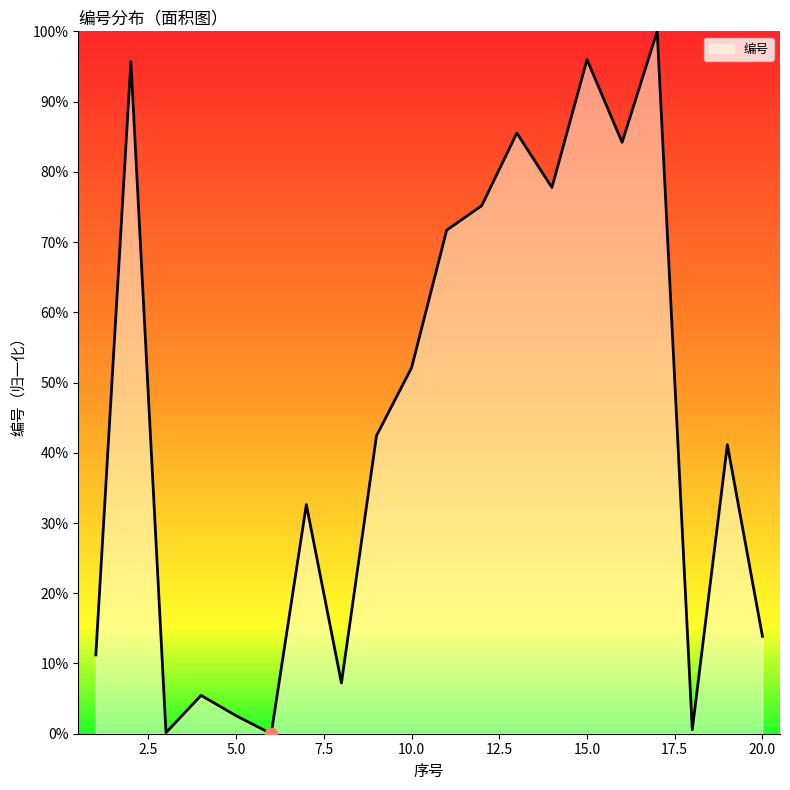

What is the difference between the maximum and minimum values?

100.0